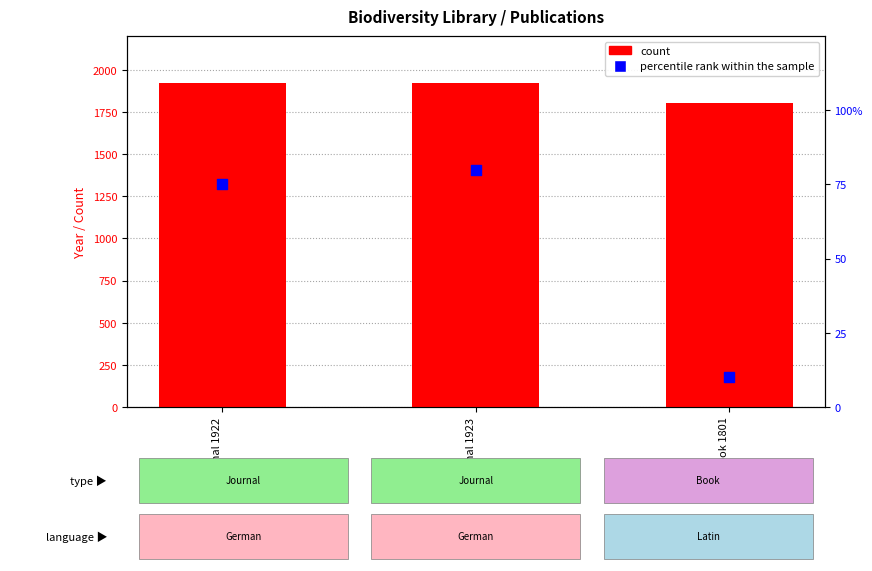

At which category is the sum across all series the highest?

Journal 1923